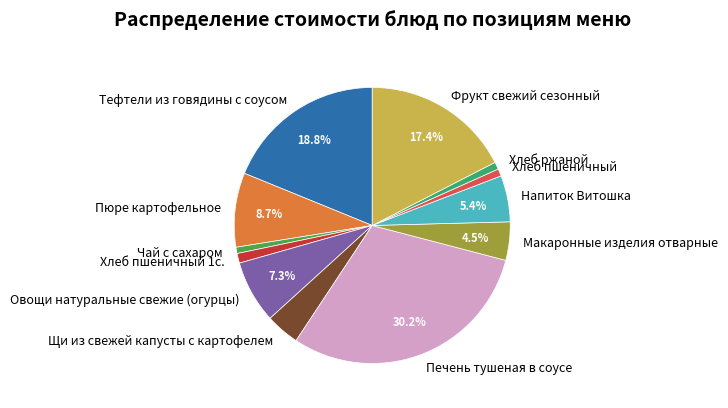

How many slices are in this pie chart?

12